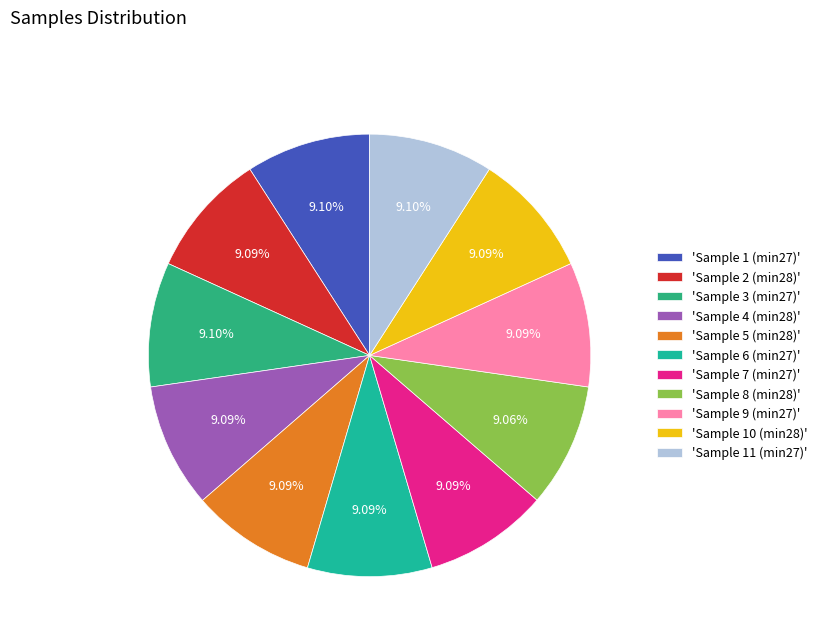

Which category has the smallest portion of the pie?

28